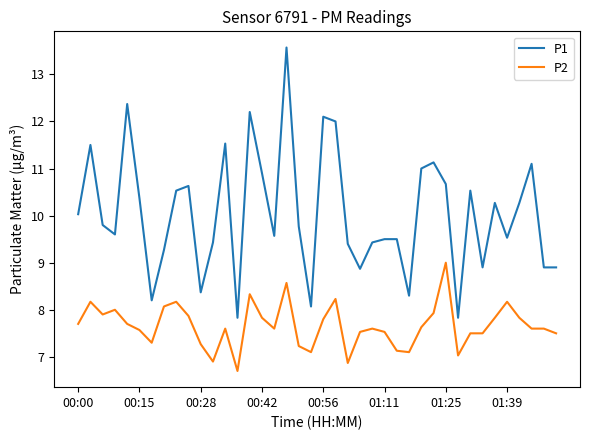

Which series has the widest spread of values?

P1